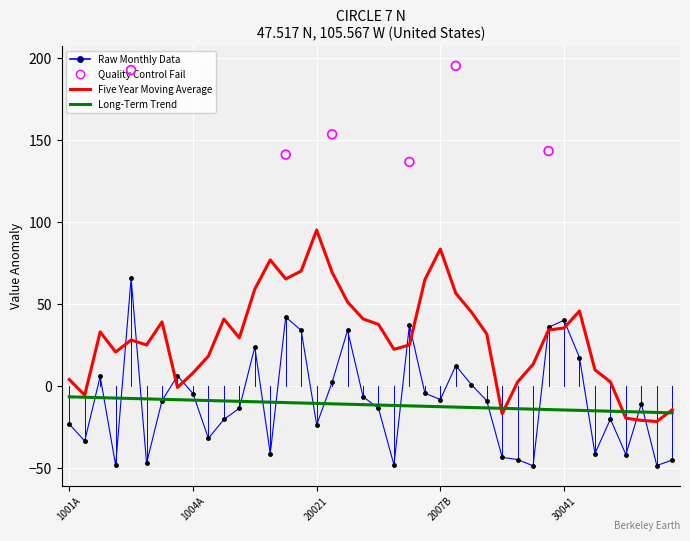

At which category is the sum across all series the highest?

10021